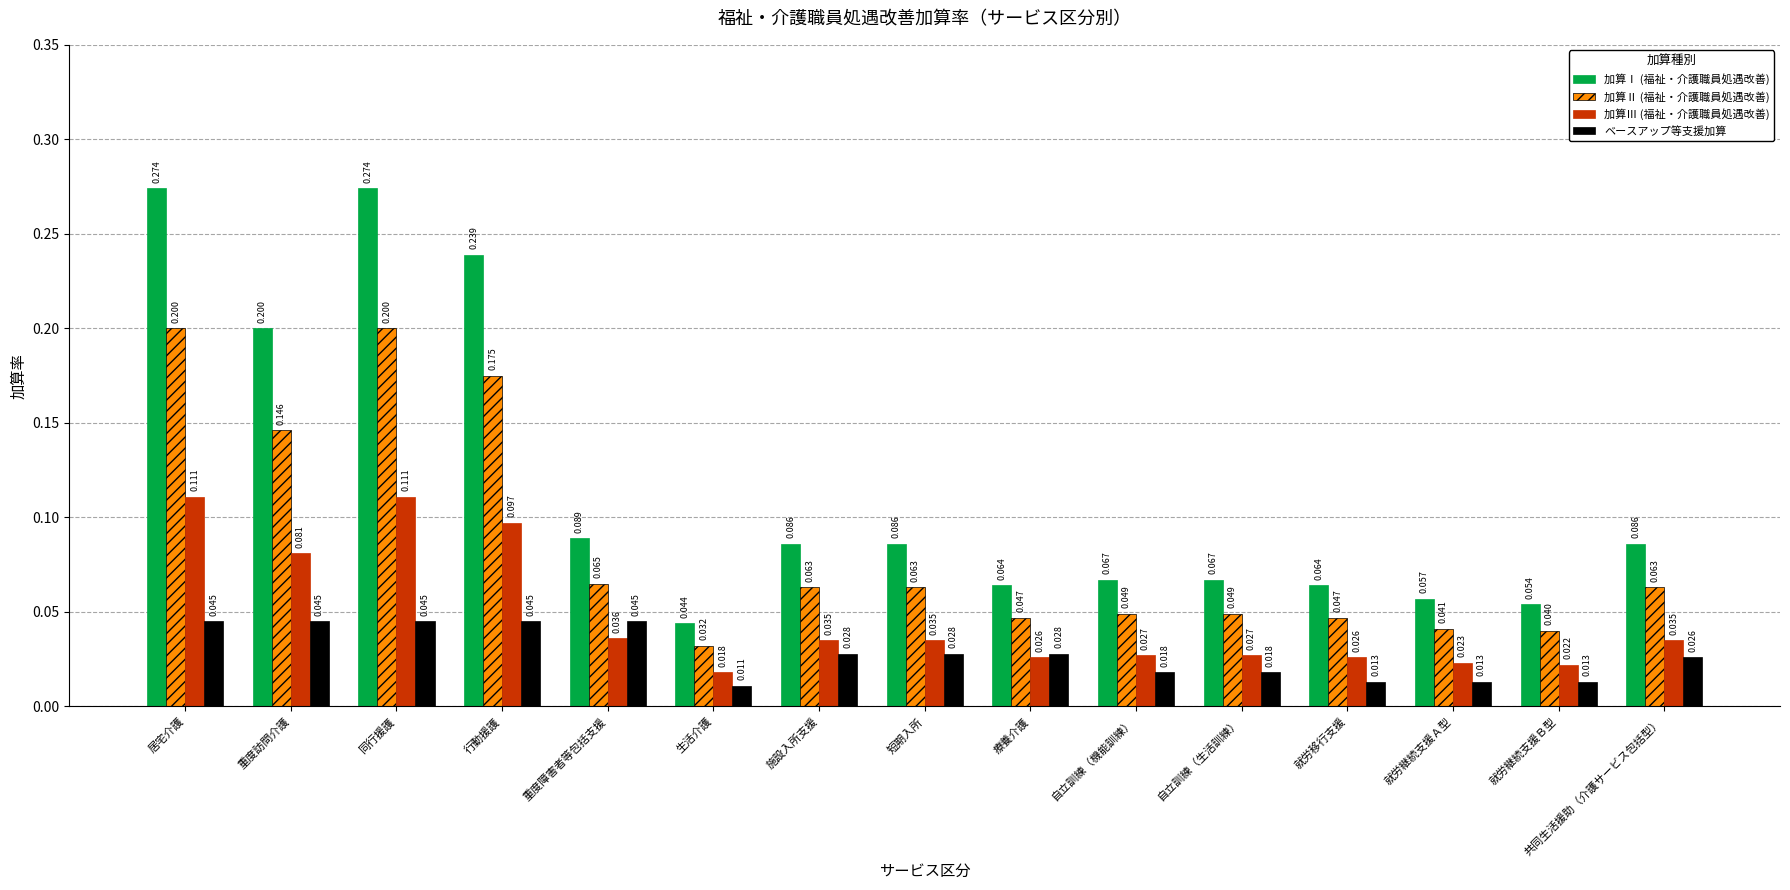

What is the difference between the maximum and second lowest values in the 加算Ⅱ (福祉・介護職員処遇改善) series?

0.2